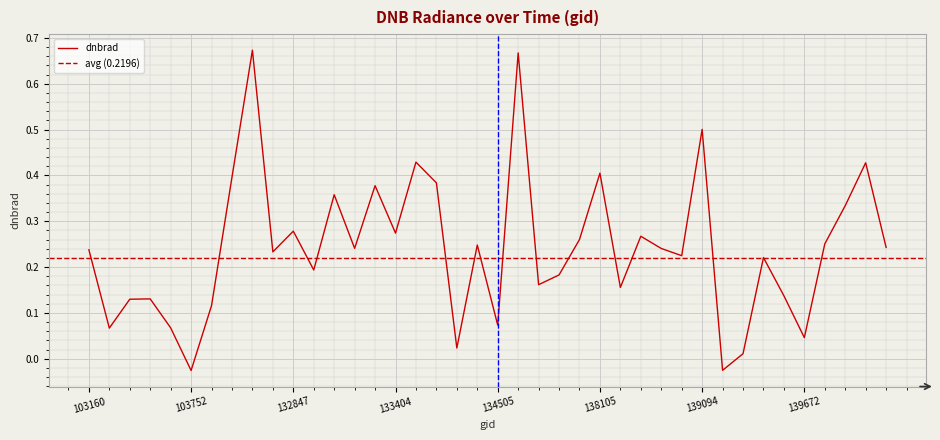

At which category does the chart reach its peak across all series?

132296